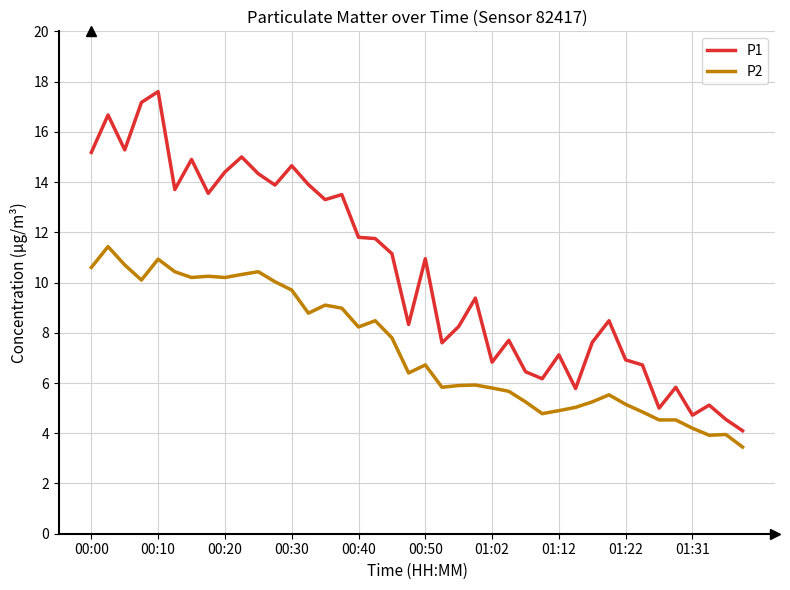

True or false: P2 and P1 cross at least once.

False